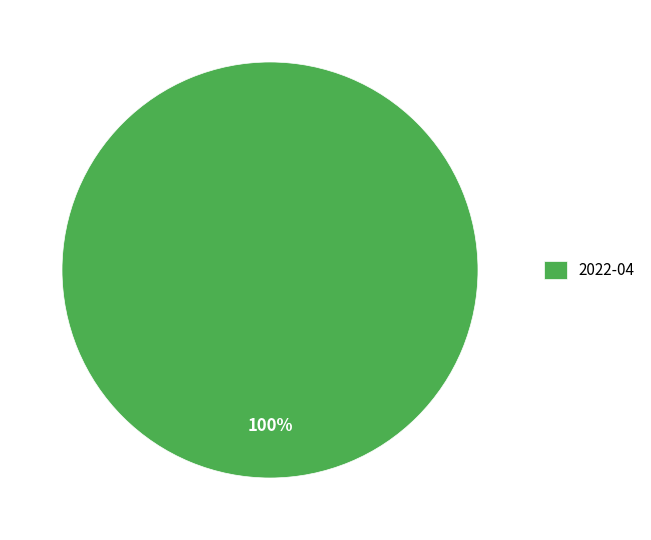

Is there any slice that represents more than half of the pie?

Yes